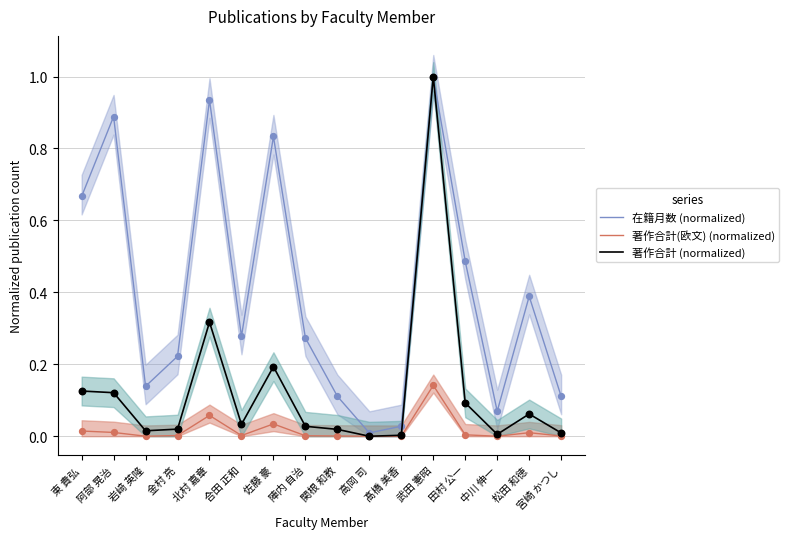

Which series reaches the maximum Y coordinate?

在籍月数 (normalized)